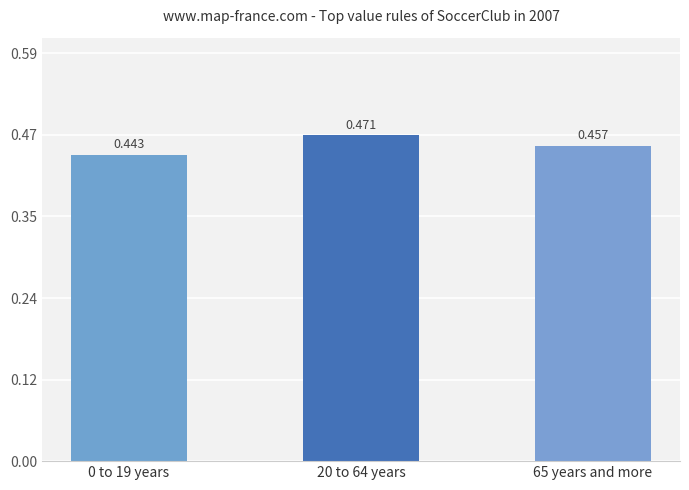

What position from the left is 0 to 19 years?

1